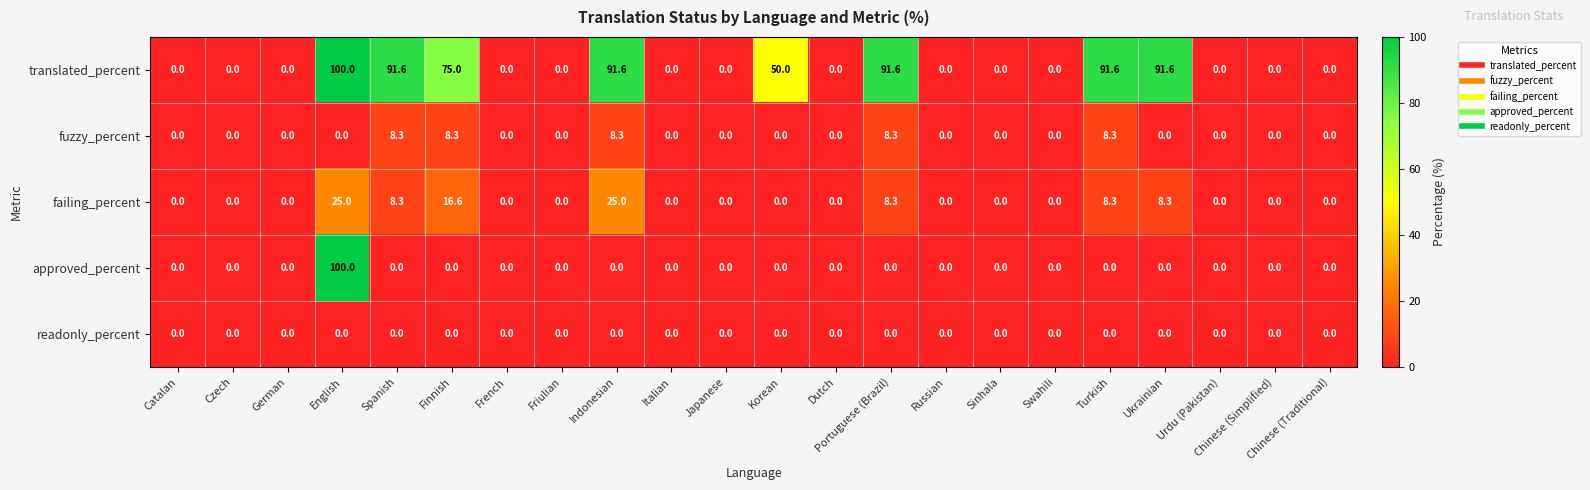

What is the maximum value shown in the chart?

100.0